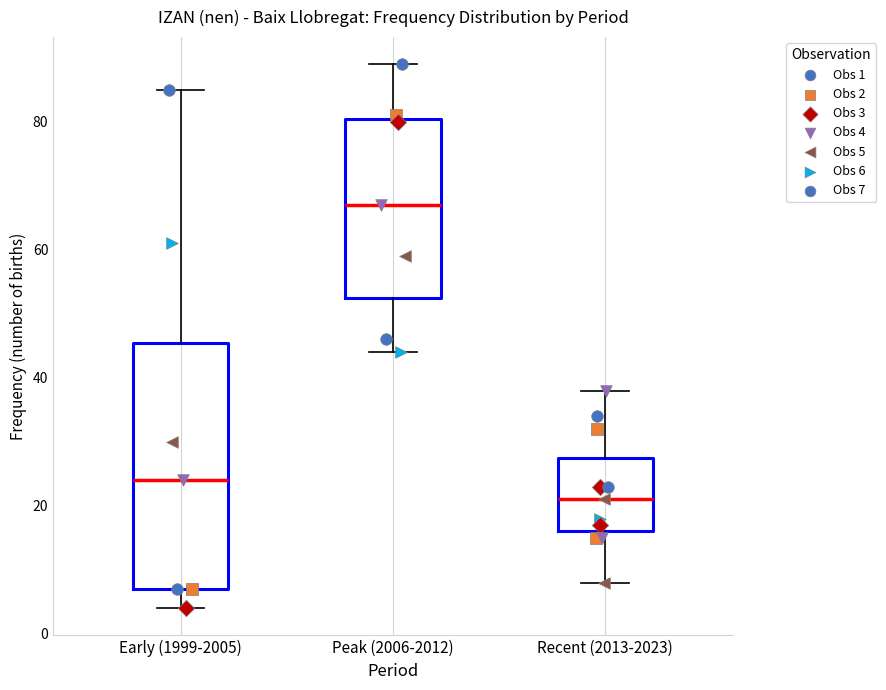

Where is the upper edge of the box for Recent (2013-2023) on the y-axis? The values are not printed on the chart, so give them approximately, as read against the axis.

28